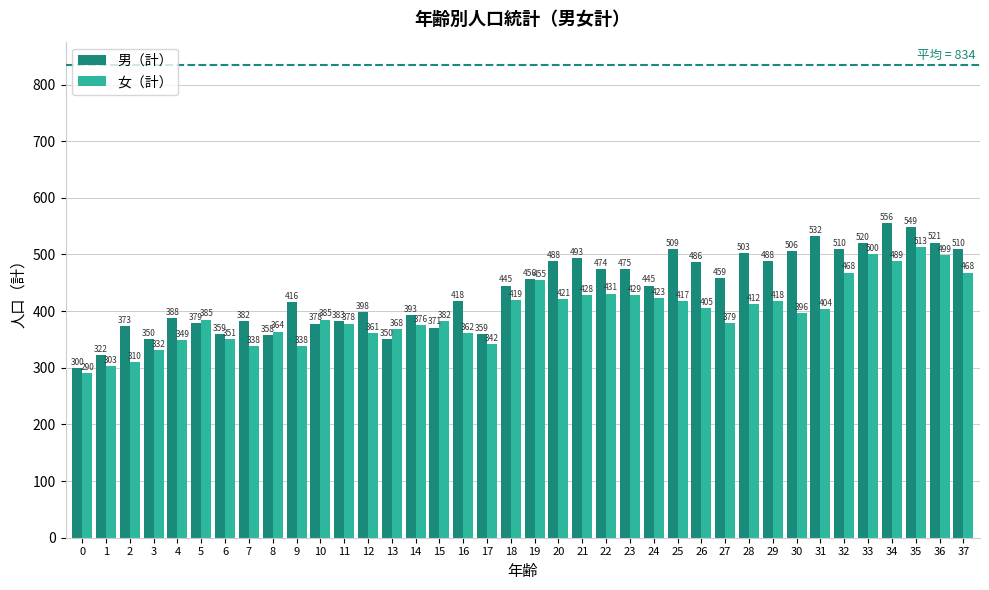

What is the difference between the second highest and second lowest values in the 女（計） series?

197